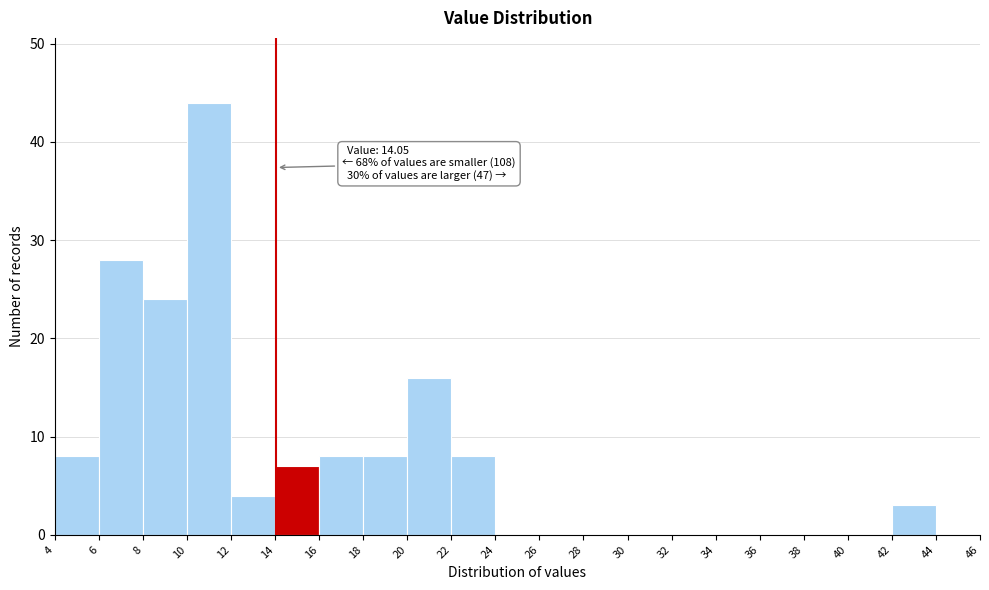

Which range on the x-axis has the tallest bar?

10 to 12